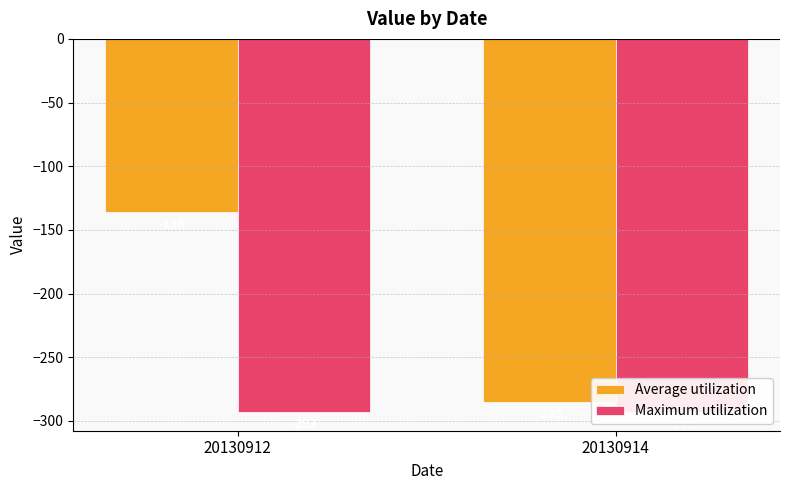

What is the difference between the Average utilization values at 20130912 and 20130914?

149